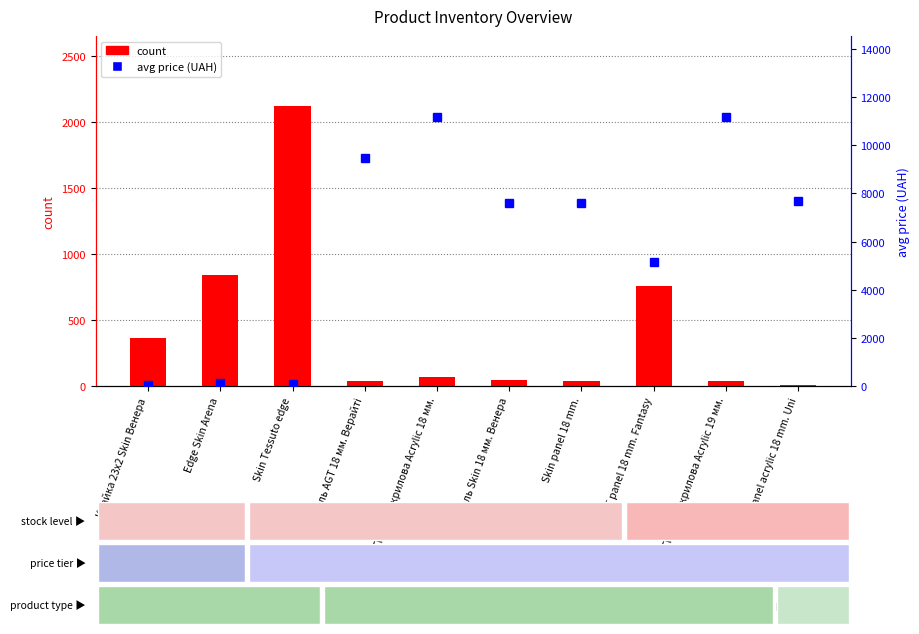

List the labels in order of count value, largest first.

Skin Tessuto edge, Edge Skin Arena, AGT panel 18 mm. Fantasy, Крайка 23x2 Skin Венера, Панель акрилова Acrylic 18 мм., Панель Skin 18 мм. Венера, Skin panel 18 mm., Панель AGT 18 мм. Верайті, Панель акрилова Acrylic 19 мм., Panel acrylic 18 mm. Uni